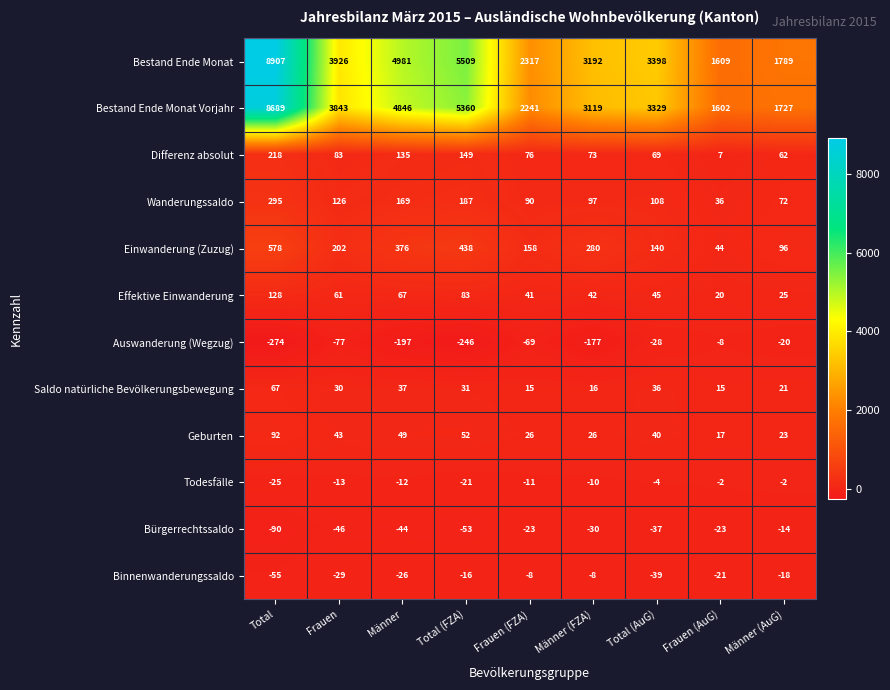

What is the sum of all Bestand Ende Monat Vorjahr values?

34756